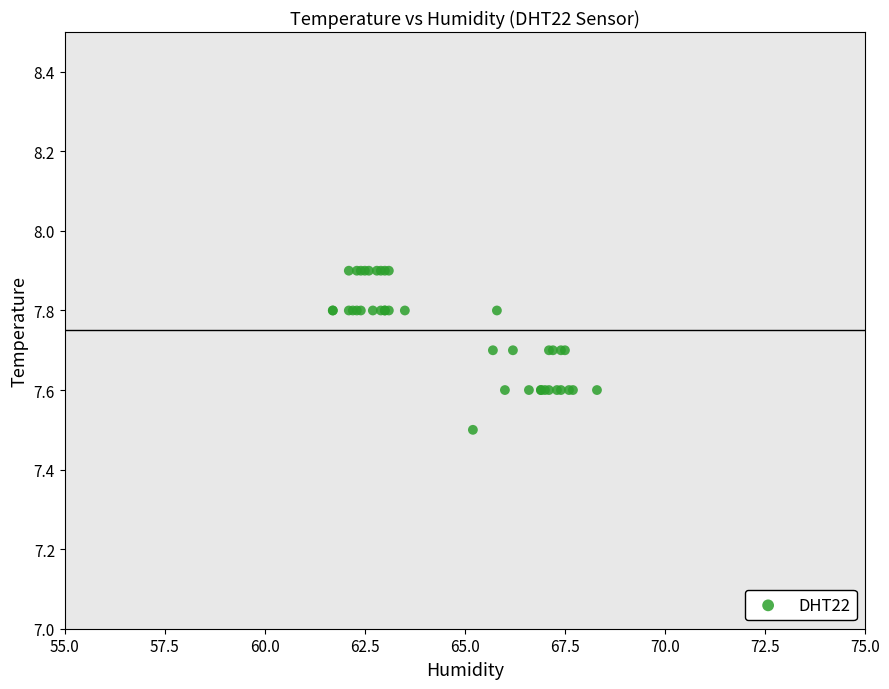

What Y value in the scatter plot is closest to 7?

7.5